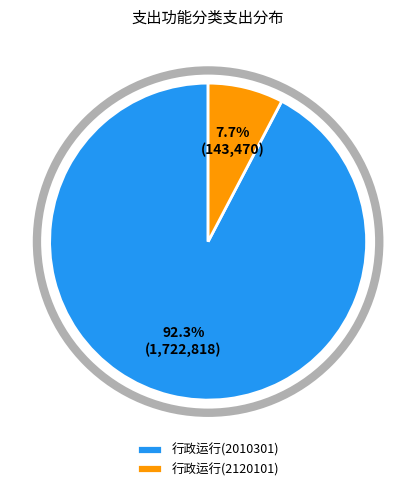

To the nearest percent, what portion does 行政运行(2010301) represent?

92%